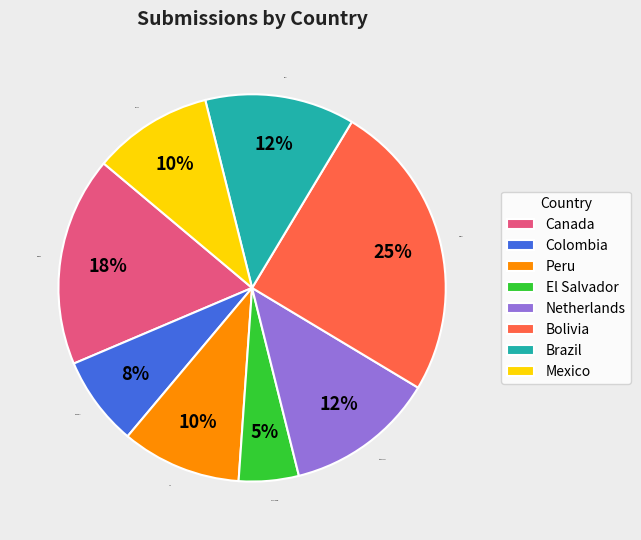

The Brazil slice represents 26% of the pie. True or false?

False